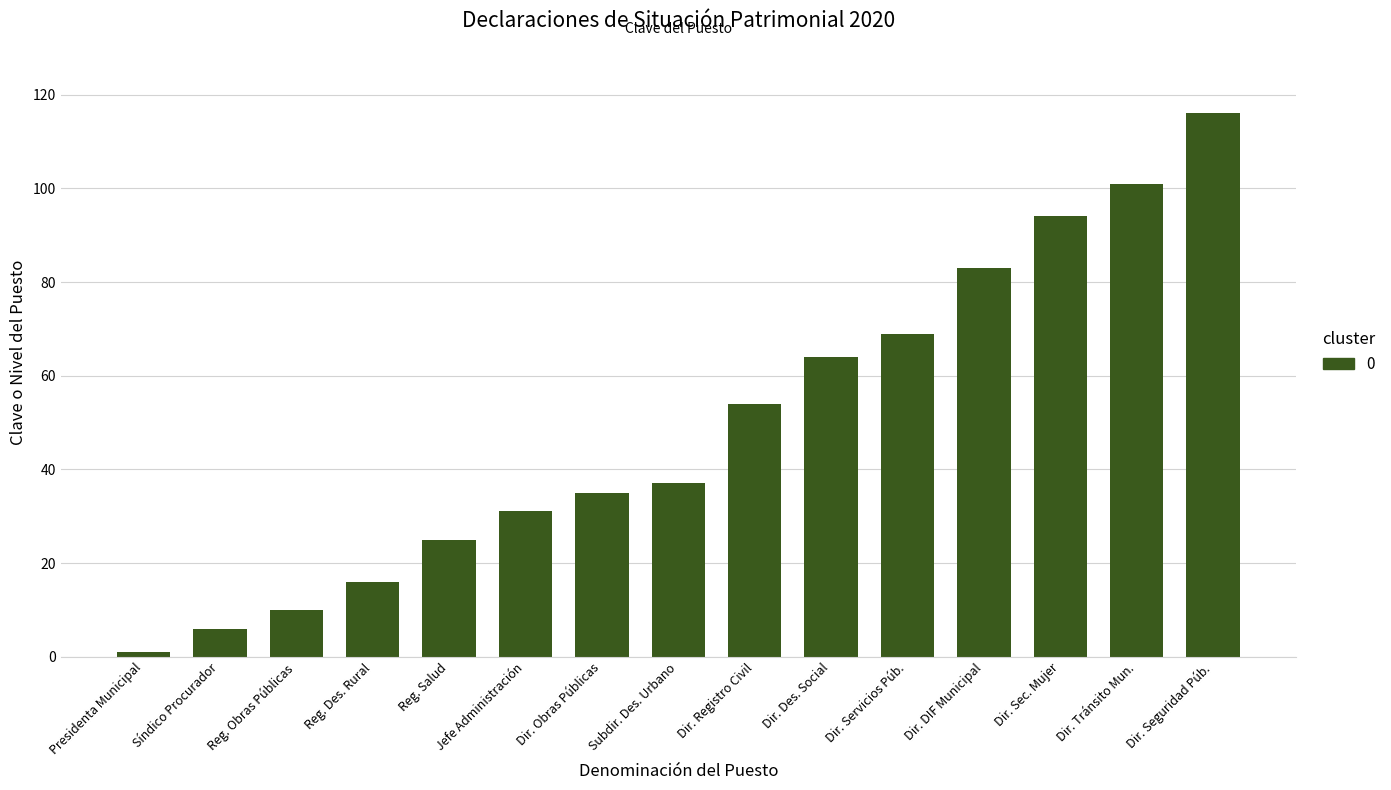

What is the value of the 2nd bar from the left?

6